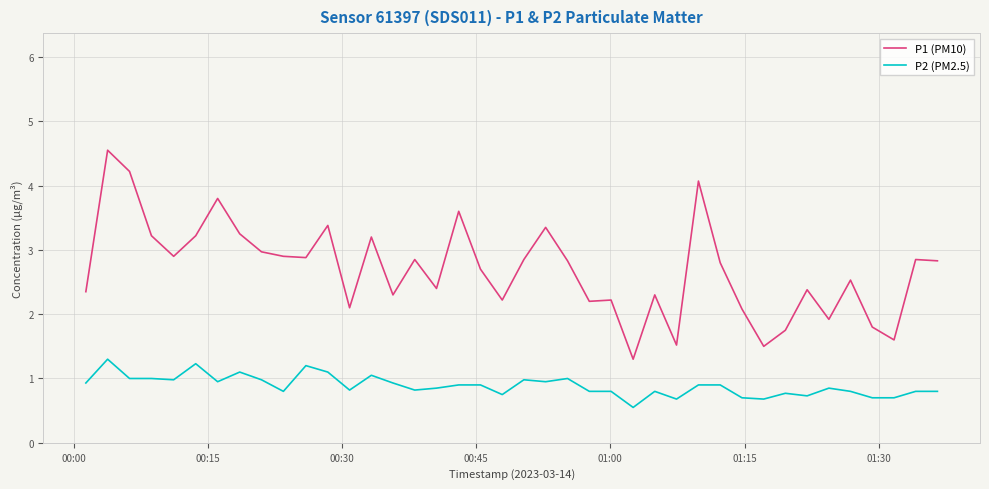

What is the maximum value for P2 (PM2.5)?

1.3